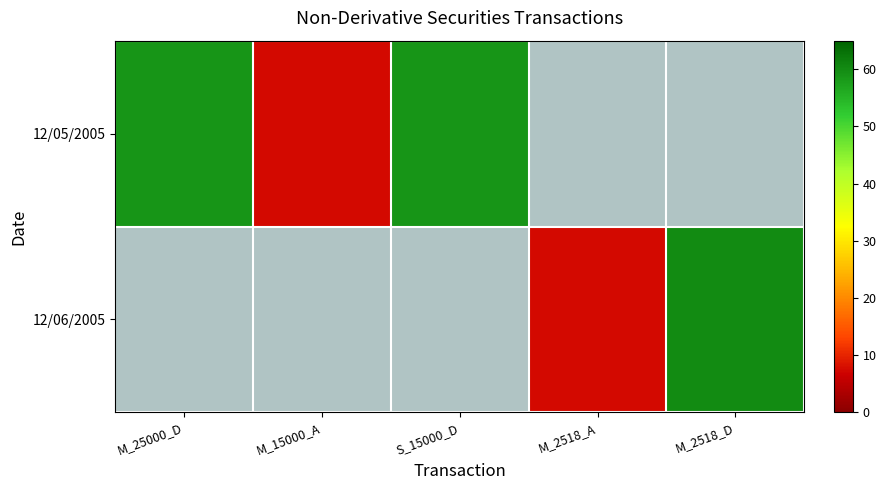

What is the approximate value of 12/05/2005 at M_25000_D?

58.7